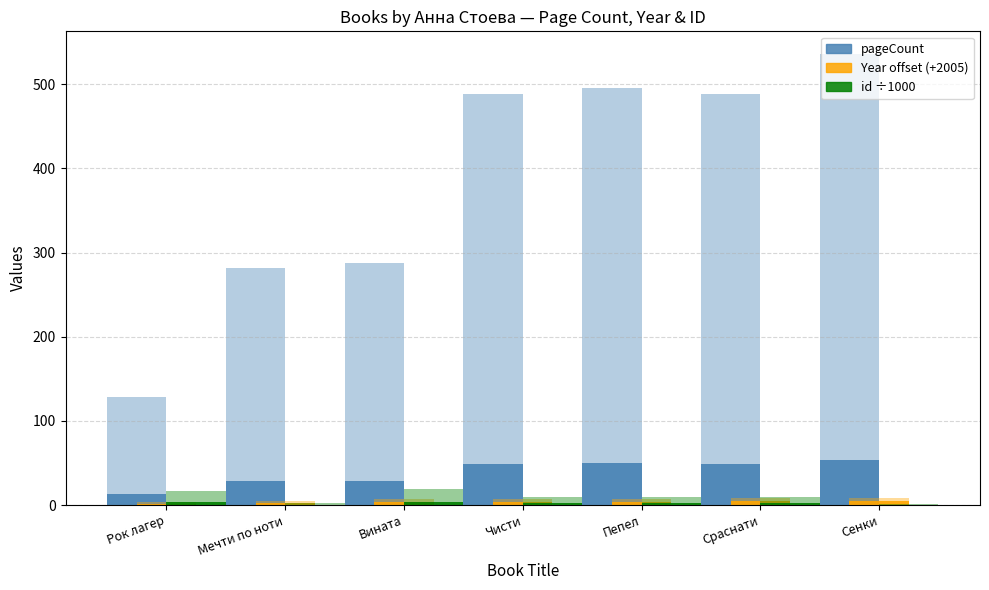

Reading right to left, list all the values displayed in this chart.

pageCount: Сенки=536.0	Сраснати=488.0	Пепел=496.0	Чисти=488.0	Вината=288.0	Мечти по ноти=282.0	Рок лагер=128.0
pageCount (base): Сенки=53.6	Сраснати=48.8	Пепел=49.6	Чисти=48.8	Вината=28.8	Мечти по ноти=28.2	Рок лагер=12.8
publishingYear offset: Сенки=8.0	Сраснати=8.0	Пепел=7.0	Чисти=7.0	Вината=7.0	Мечти по ноти=5.0	Рок лагер=4.0
publishingYear (base): Сенки=5.0	Сраснати=5.0	Пепел=4.0	Чисти=4.0	Вината=4.0	Мечти по ноти=2.0	Рок лагер=1.0
id (÷1000): Сенки=0.9	Сраснати=9.7	Пепел=9.1	Чисти=9.7	Вината=19.0	Мечти по ноти=2.5	Рок лагер=16.3
id base: Сенки=0.2	Сраснати=1.9	Пепел=1.8	Чисти=1.9	Вината=3.8	Мечти по ноти=0.5	Рок лагер=3.3